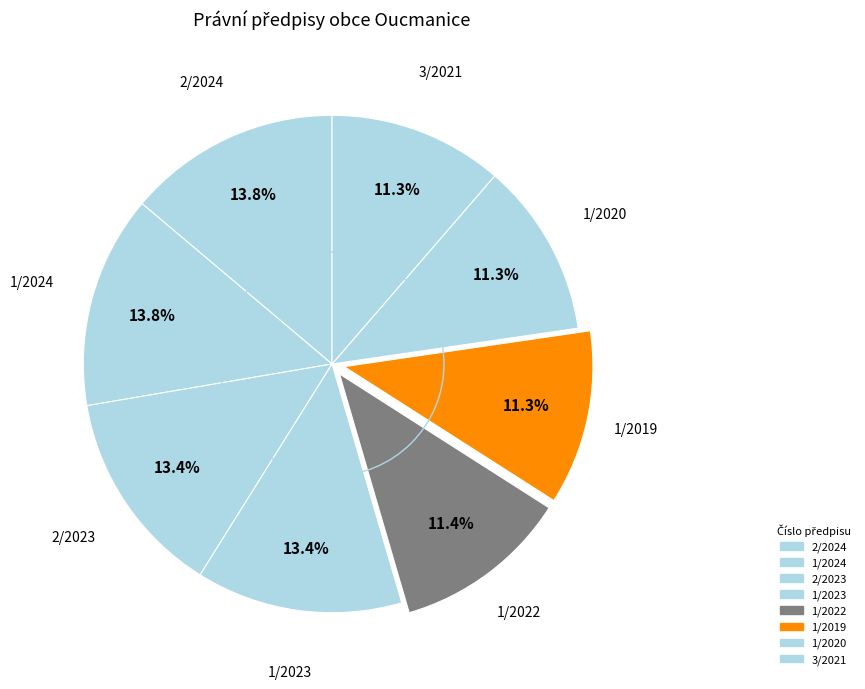

How many slices are in this pie chart?

8